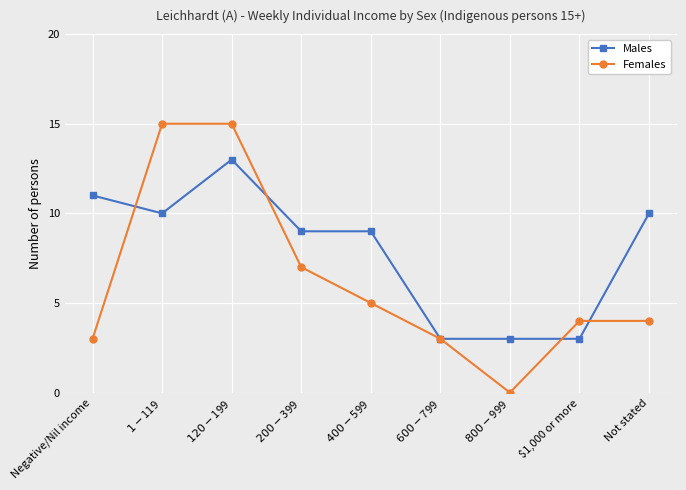

At which category does Males reach its first local peak?

$120-$199